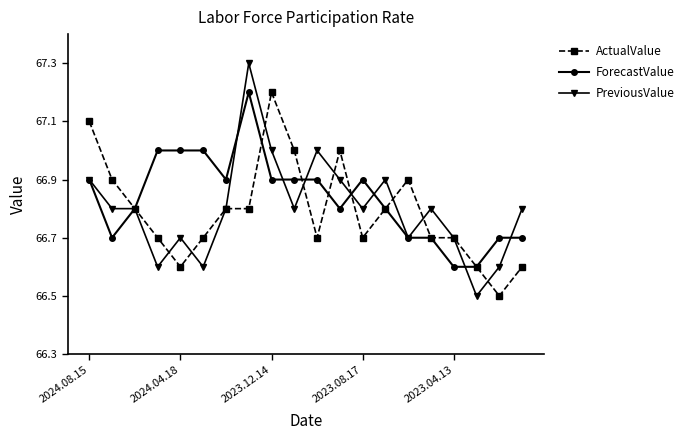

Is this an area chart (filled region under the line)?

No